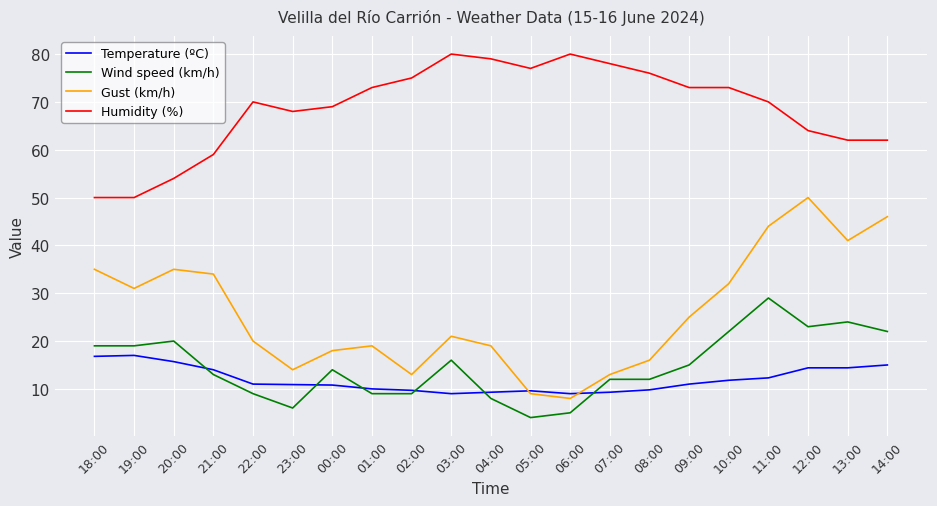

Which series changed the most between 01:00 and 14:00?

Gust (km/h)